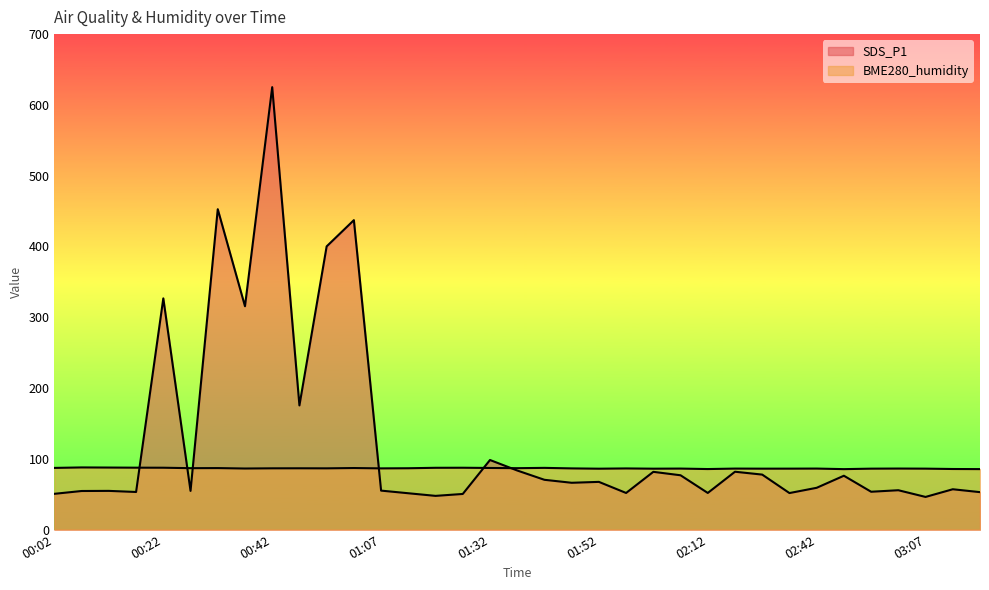

What are all the series names shown in the legend?

SDS_P1, BME280_humidity